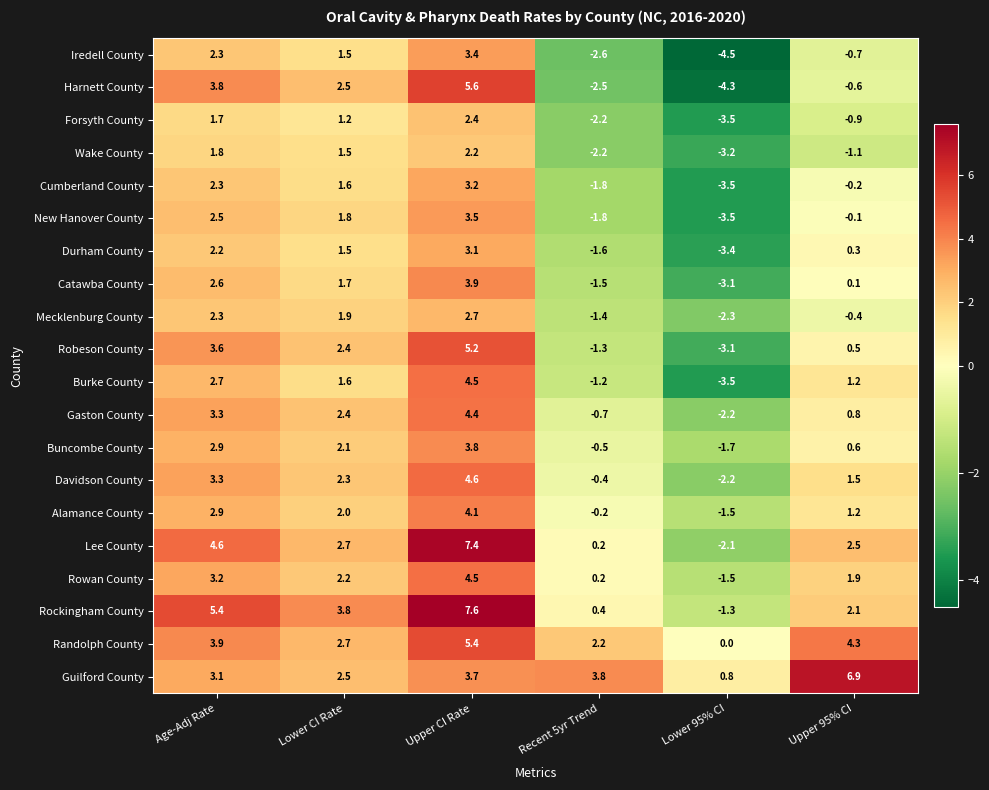

Is the value of Iredell County at Upper CI Rate greater than the value of Davidson County at Lower 95% CI?

Yes